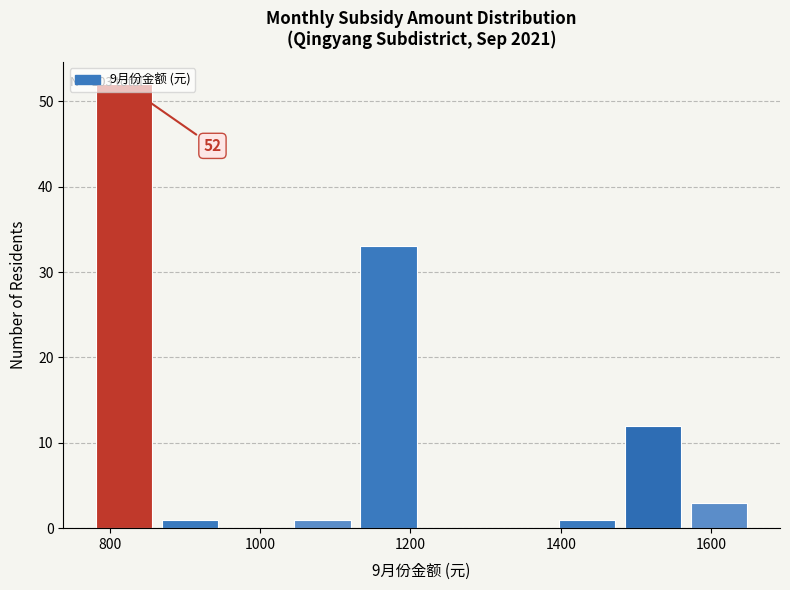

Over which range of the x-axis is the bar tallest?

780 to 860